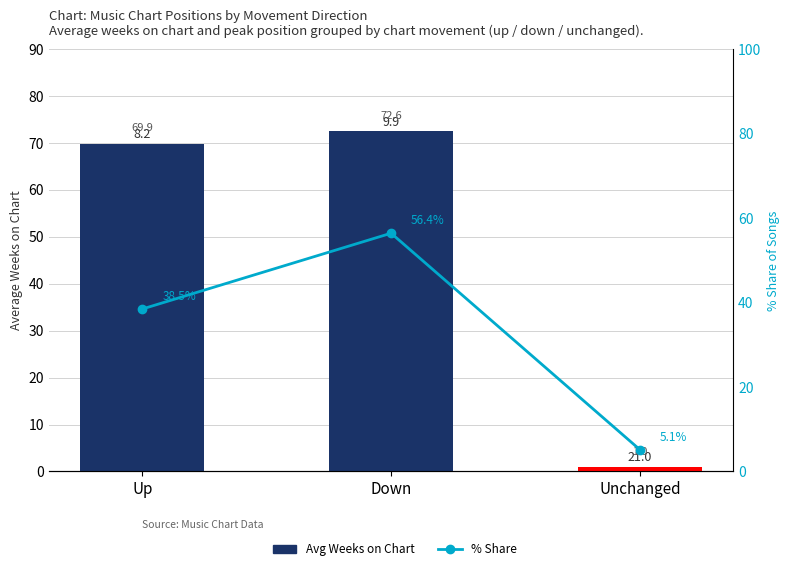

Is it true that Avg Weeks on Chart equals 69.9 at Up?

True